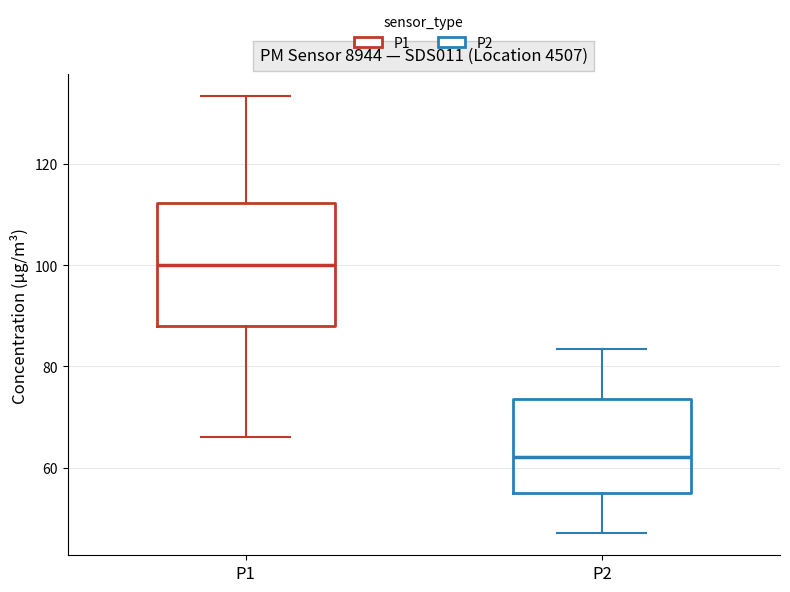

Reading left to right, transcribe this box plot: for each box, give where its median line is, the range the box spans, and where its two whiskers end, as read against the y-axis. The values are not printed on the chart, so give them approximately, as read against the axis.

P1: median 100, box 88 to 112, whiskers 66 to 134
P2: median 62, box 56 to 74, whiskers 48 to 84